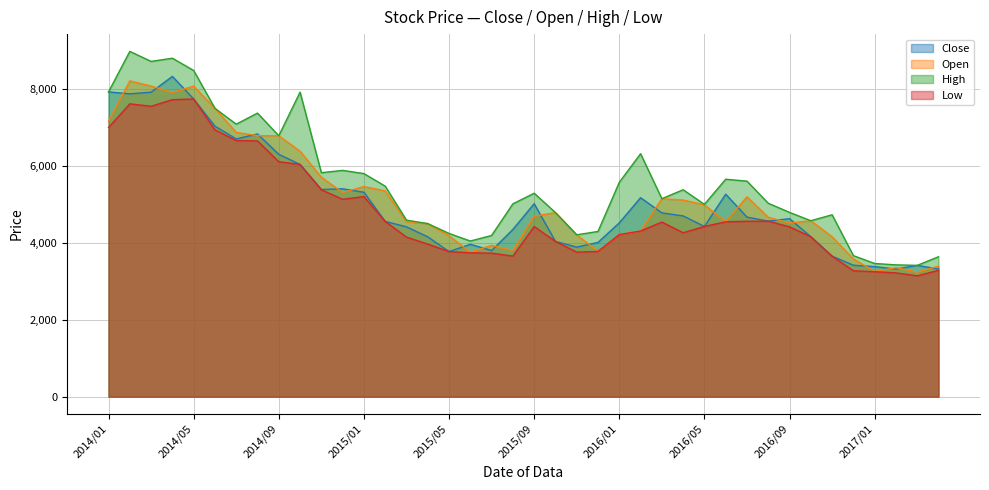

At how many categories does at least one series exceed 5022?

22